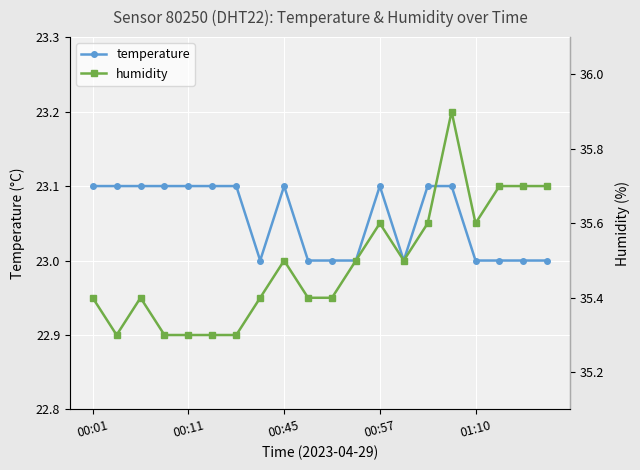

How many lines are shown in the chart?

2